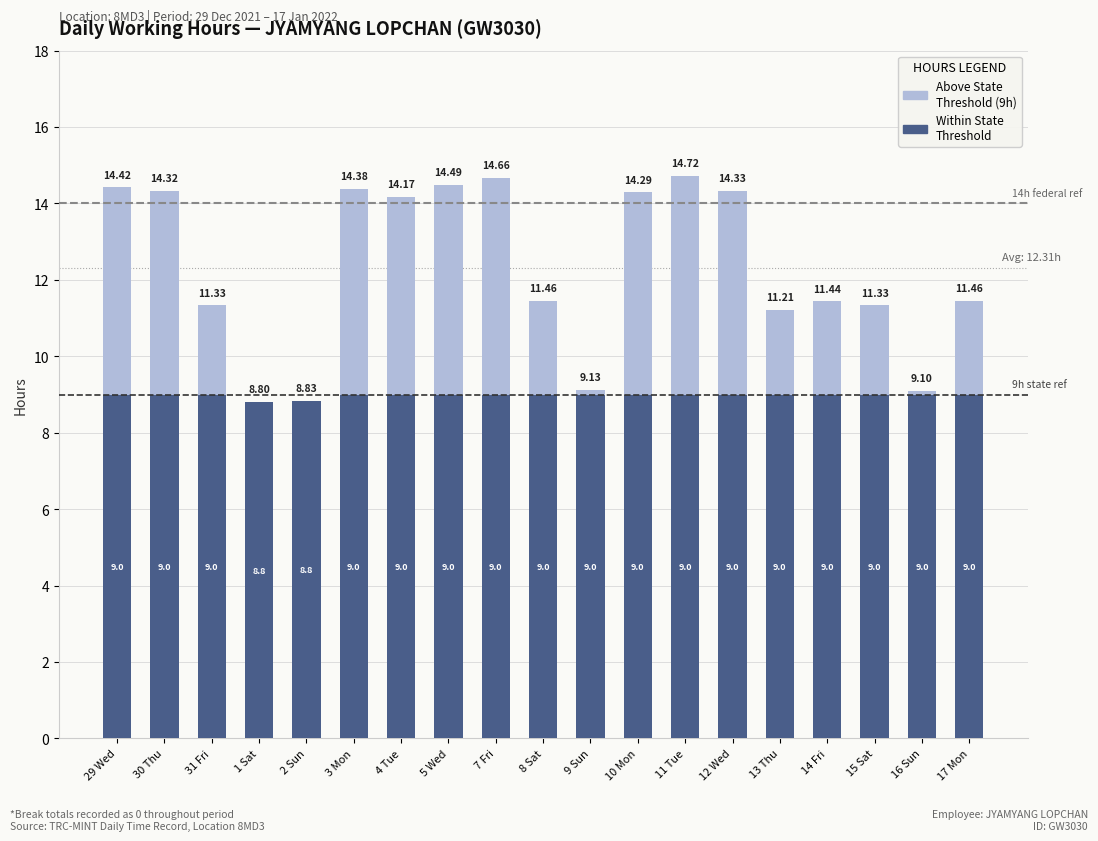

What is the total value across all series at 31 Fri?

11.3